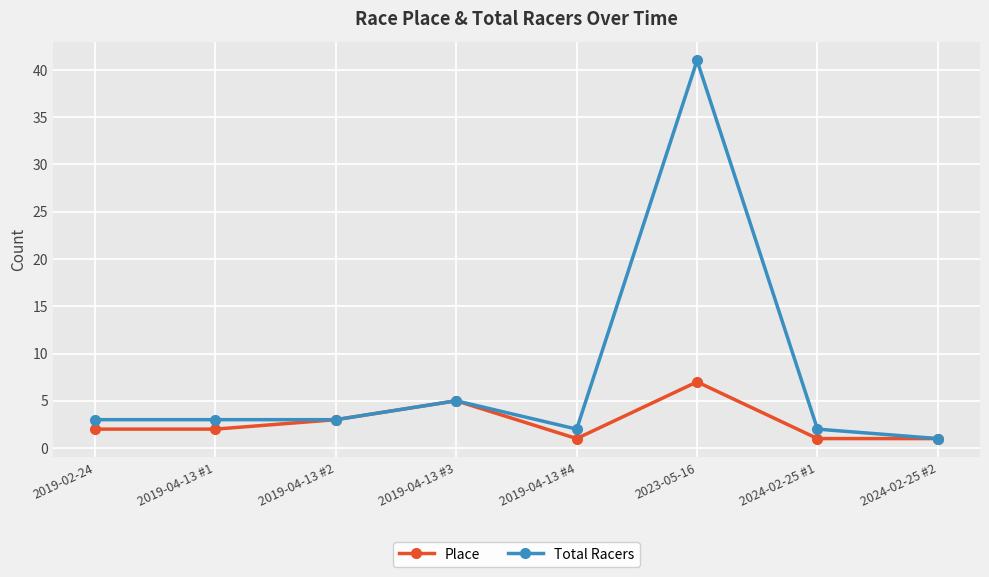

Is the value of Place at 2019-04-13 #2 greater than the value of Total Racers at 2019-04-13 #4?

Yes